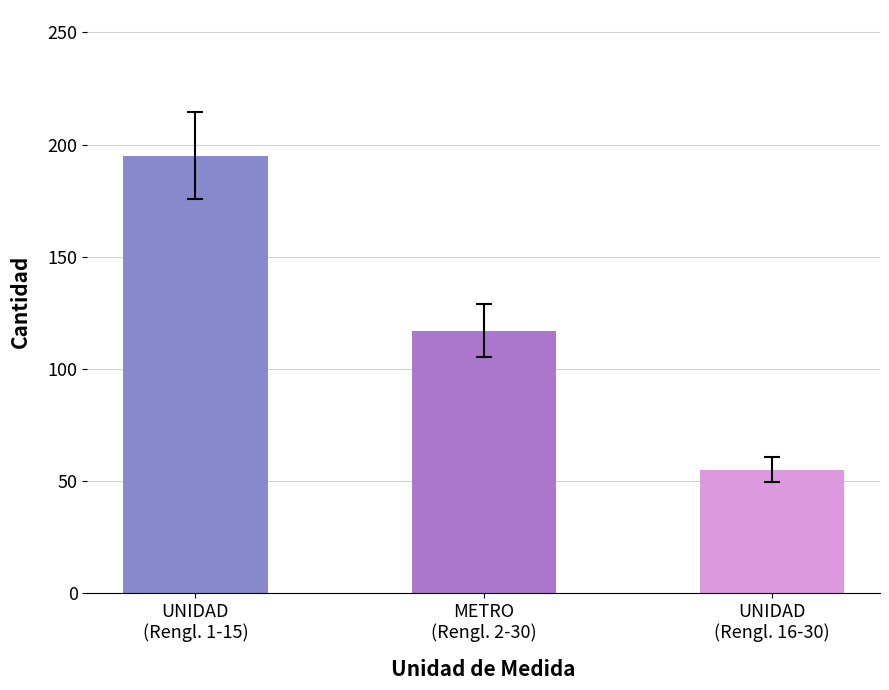

How many values are below 117?

1